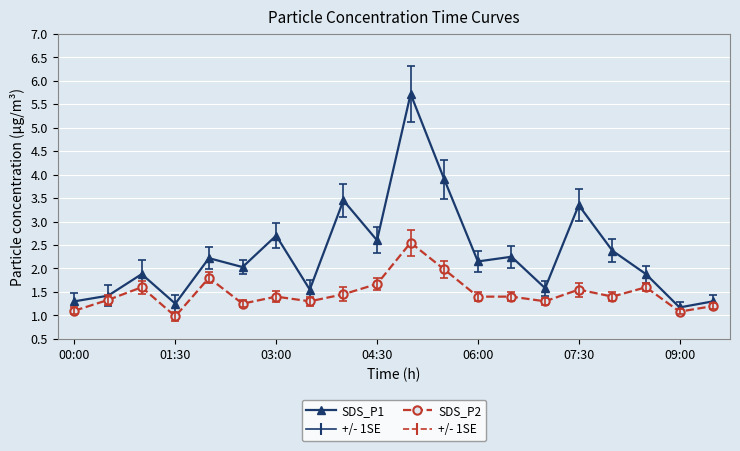

Which series has the largest range (max minus min)?

SDS_P1